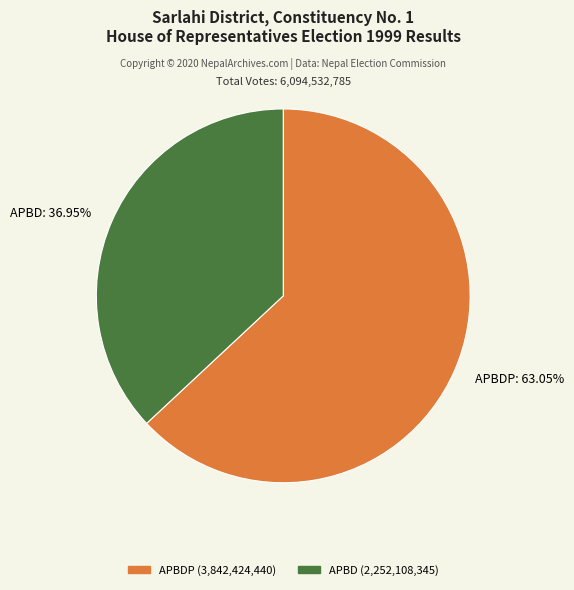

Do APBD: 36.95% and APBDP: 63.05% together represent more than half of the pie?

Yes